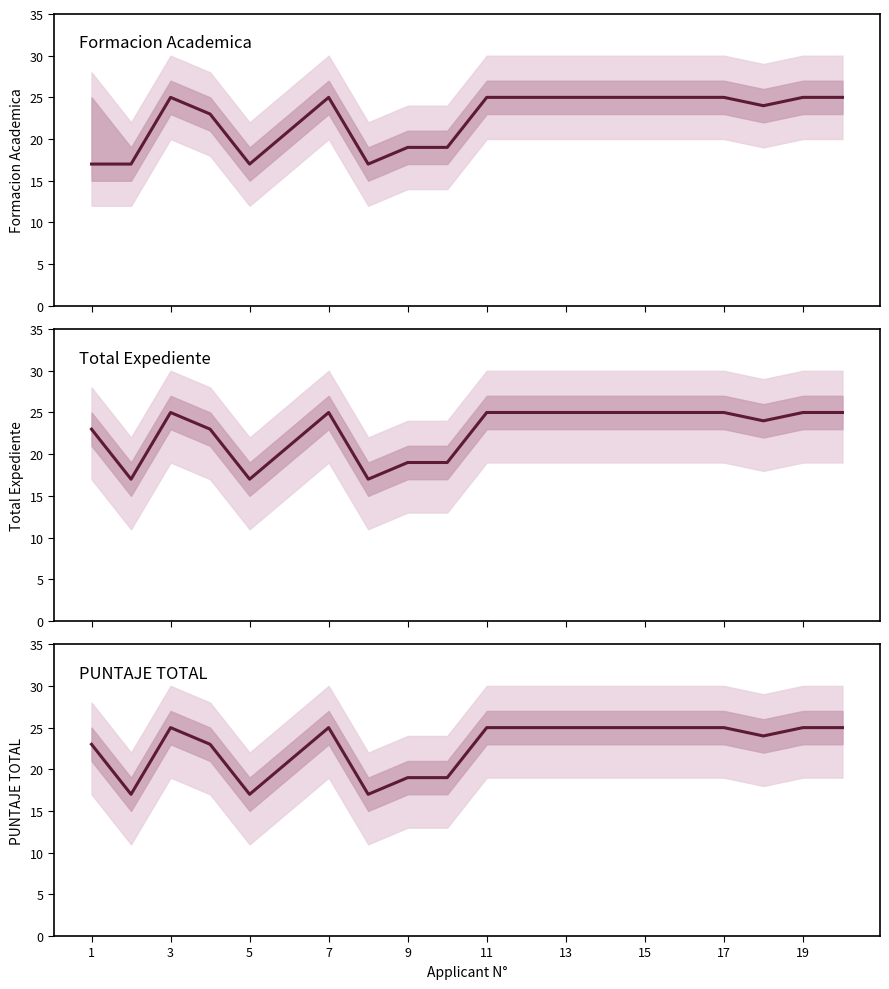

The Total Expediente series shows 32 at 19. True or false?

False